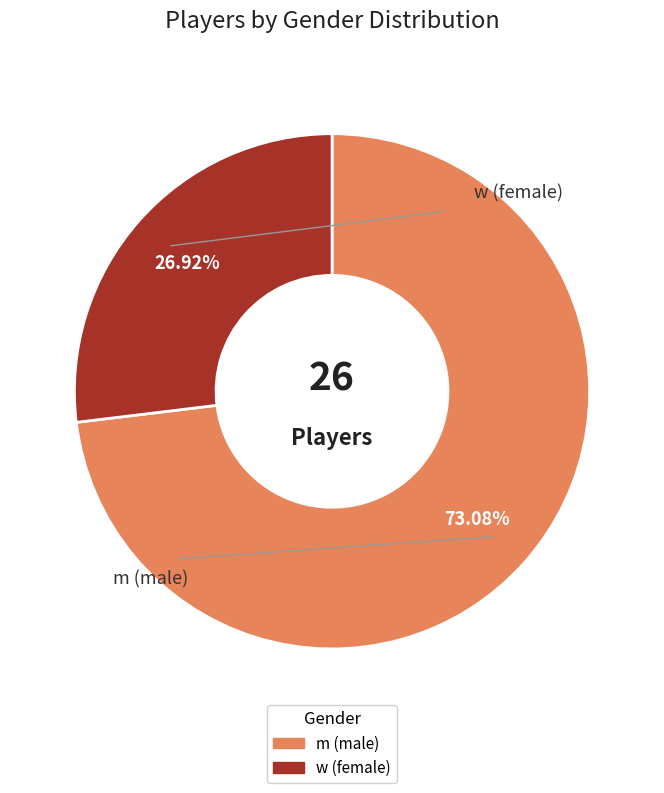

Which has a higher value, w or m?

m